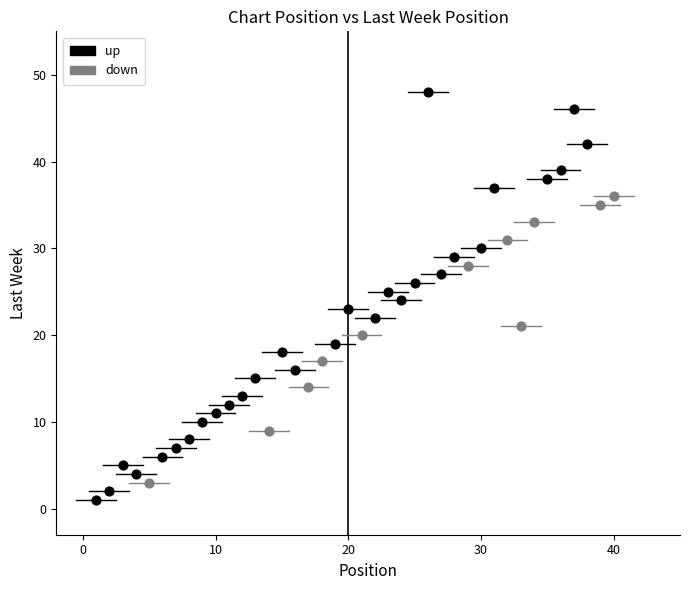

Which series has the largest Y range (max minus min)?

up